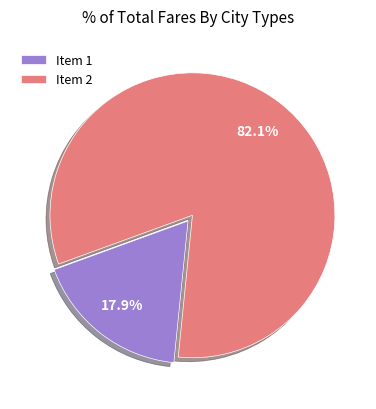

What is the smallest slice in the pie chart?

Item 1